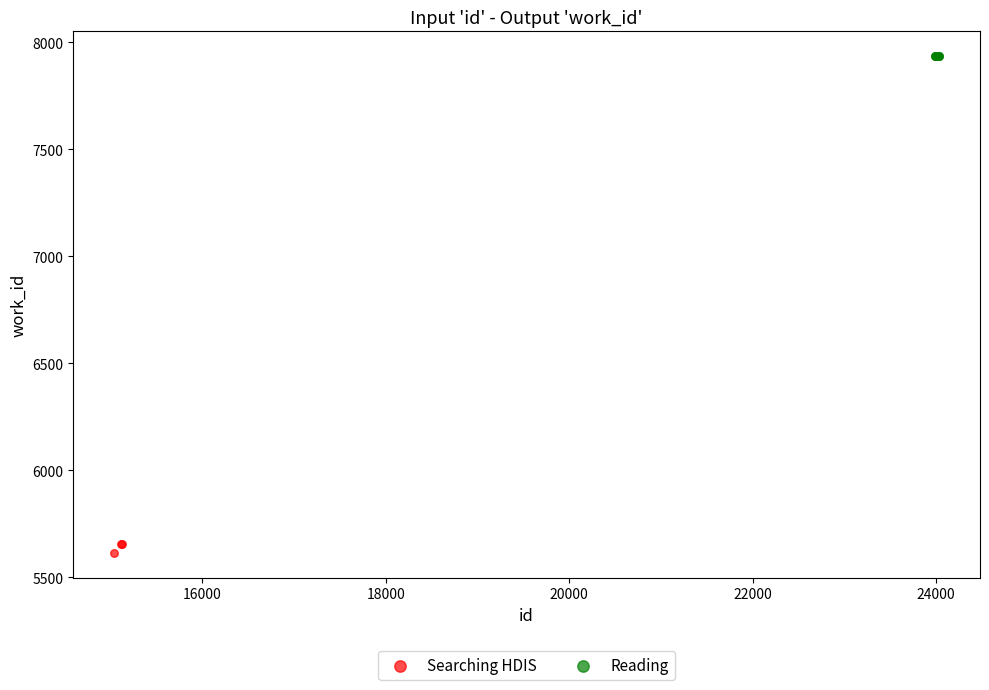

Which series contains the highest Y value?

Reading